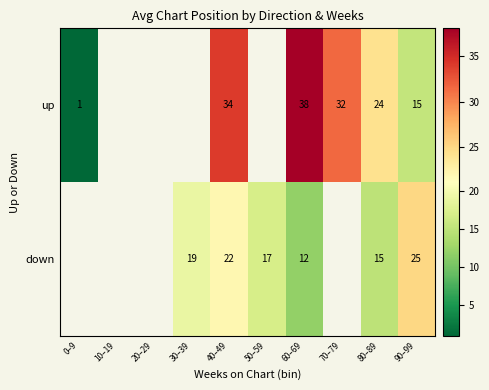

Is the value of down at 30–39 greater than the value of up at 60–69?

No